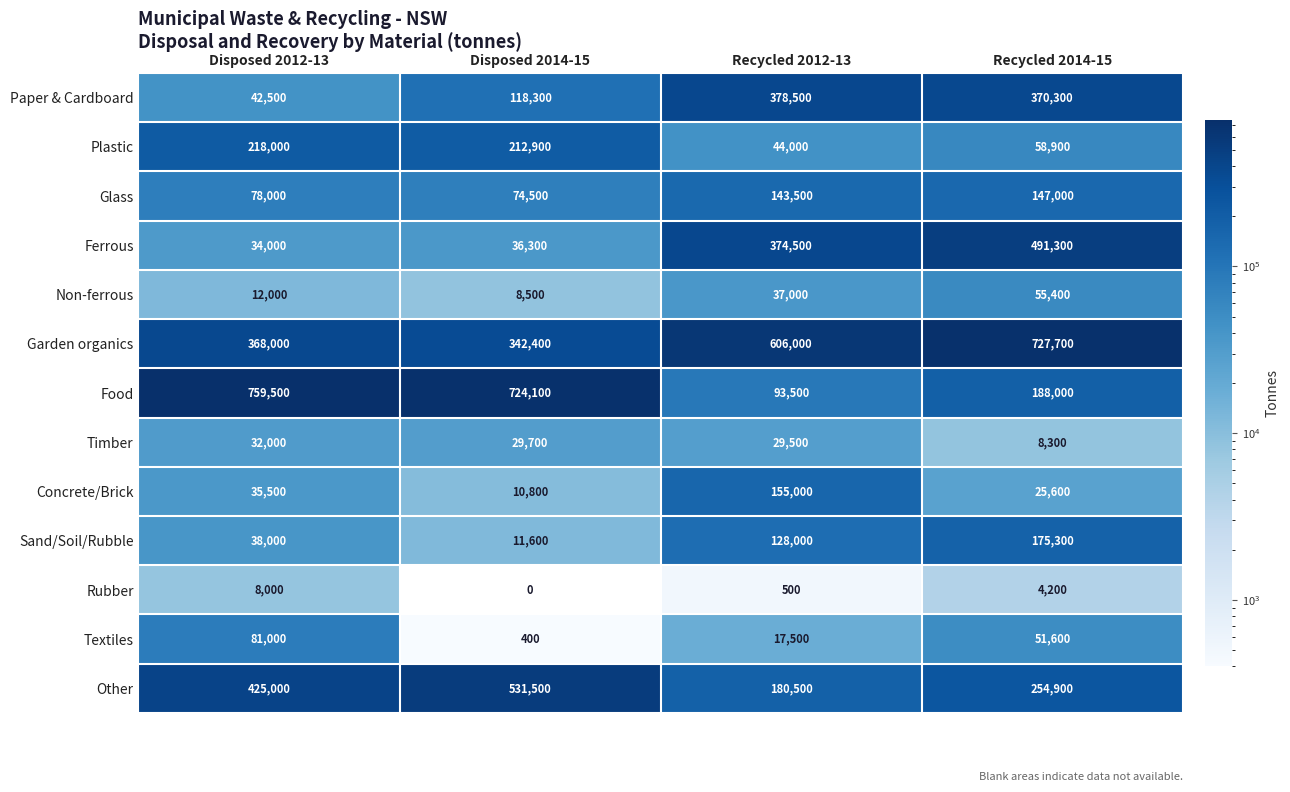

What is the minimum value for Paper & Cardboard?

42500